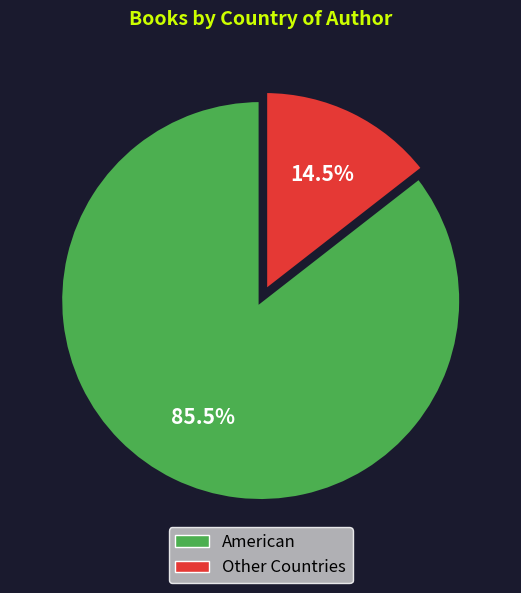

To the nearest percent, what is the average slice percentage?

50%